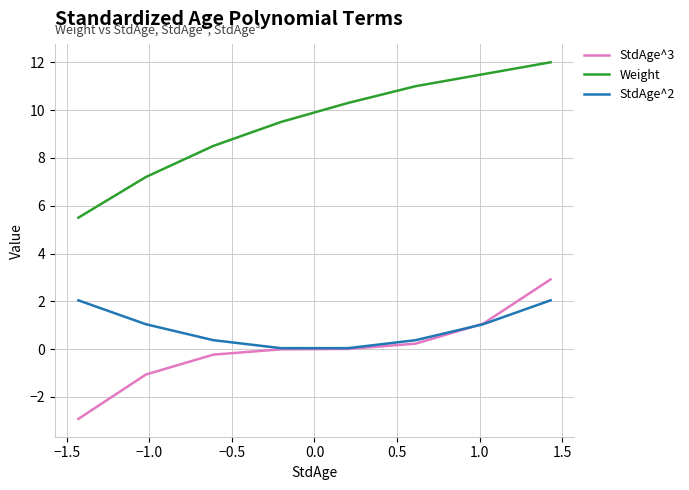

True or false: StdAge^2 and Weight intersect in this chart.

False